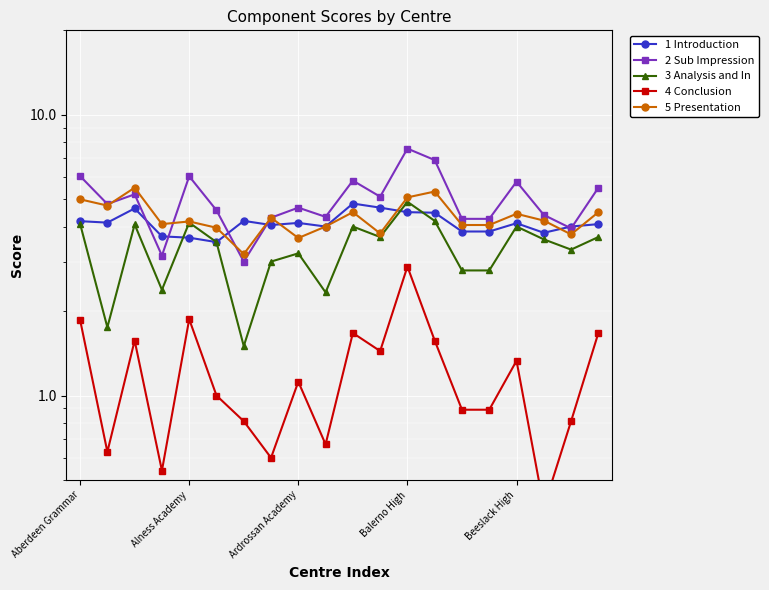

The 1 Introduction series shows 5.2 at 17. True or false?

False